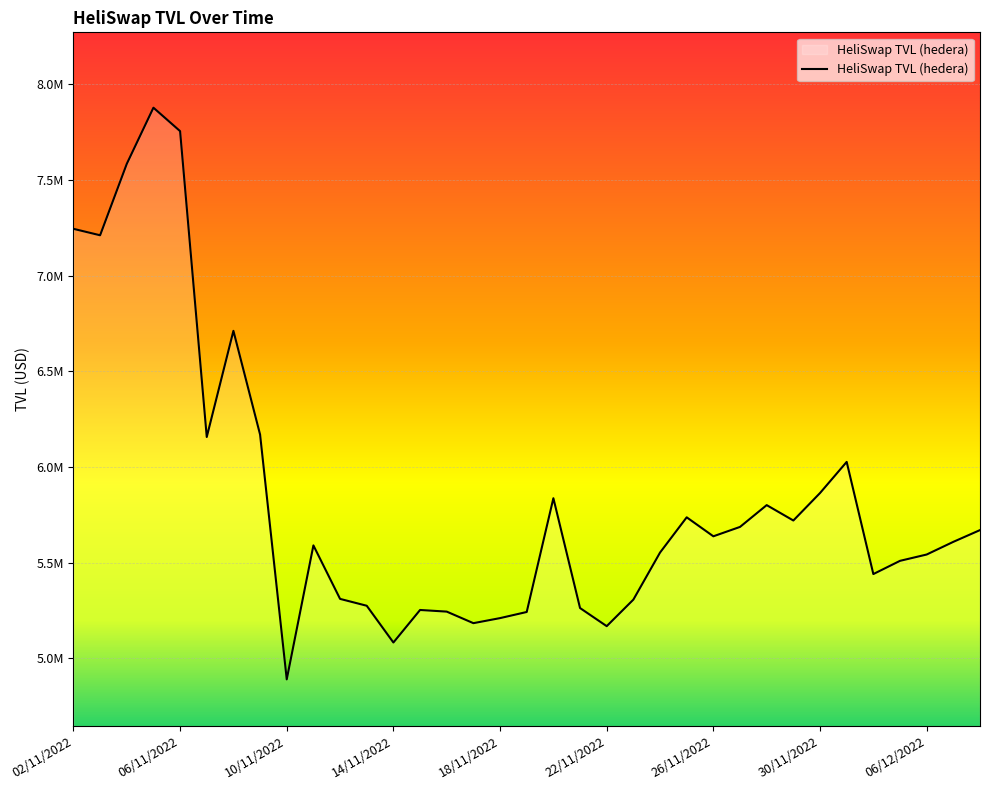

What is the label of the 1st point from the right?

08/12/2022